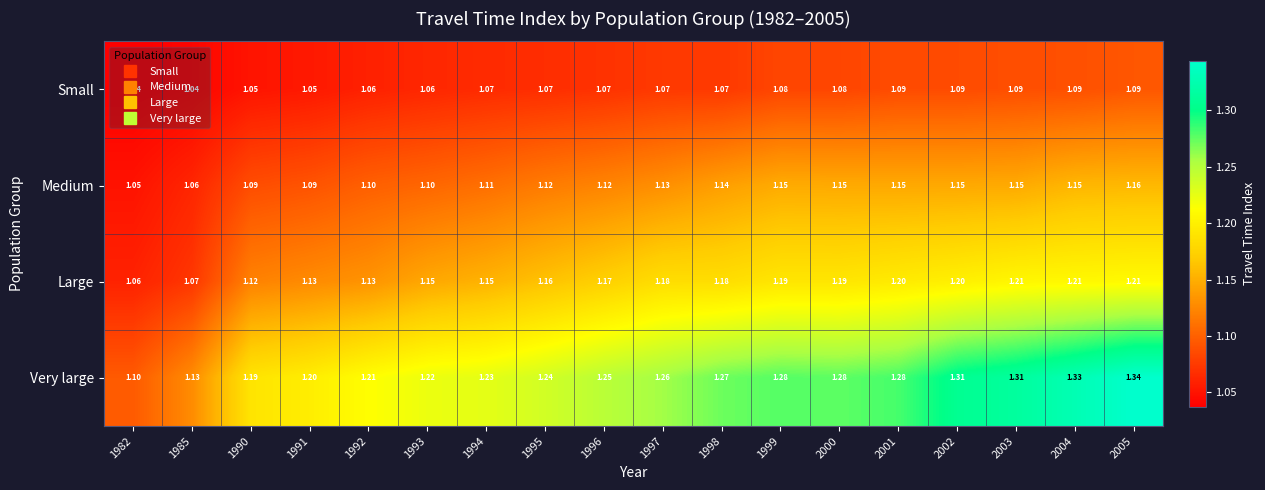

Which series has the widest spread of values?

Very large